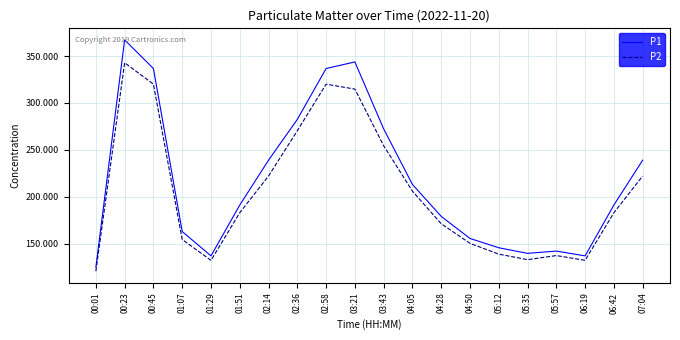

In P2, how many points are higher than both neighbors (excluding endpoints)?

3